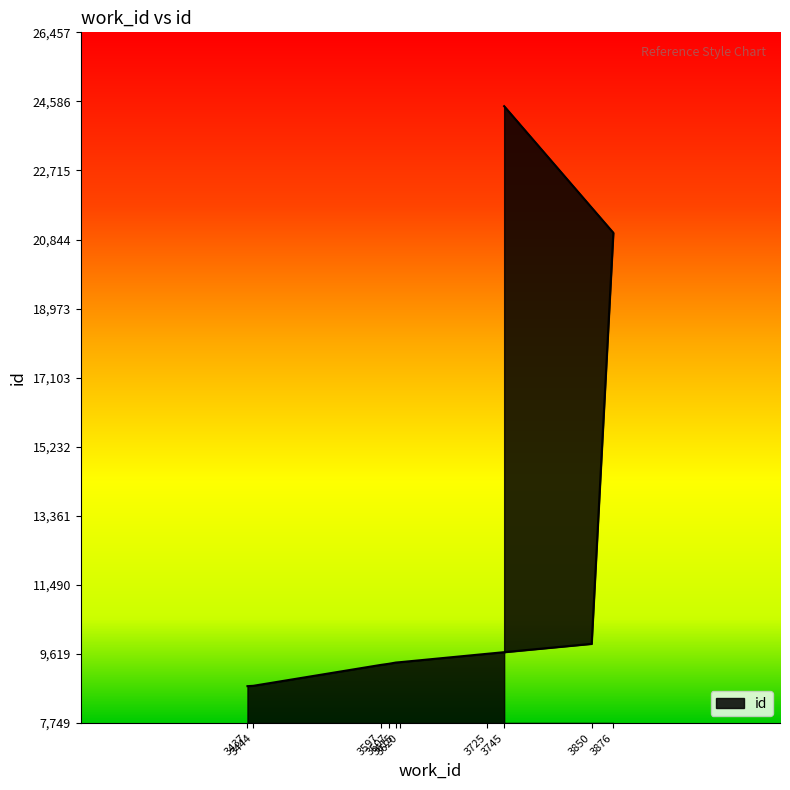

What is the ratio of the value at 3597 to the value at 3876?

0.4